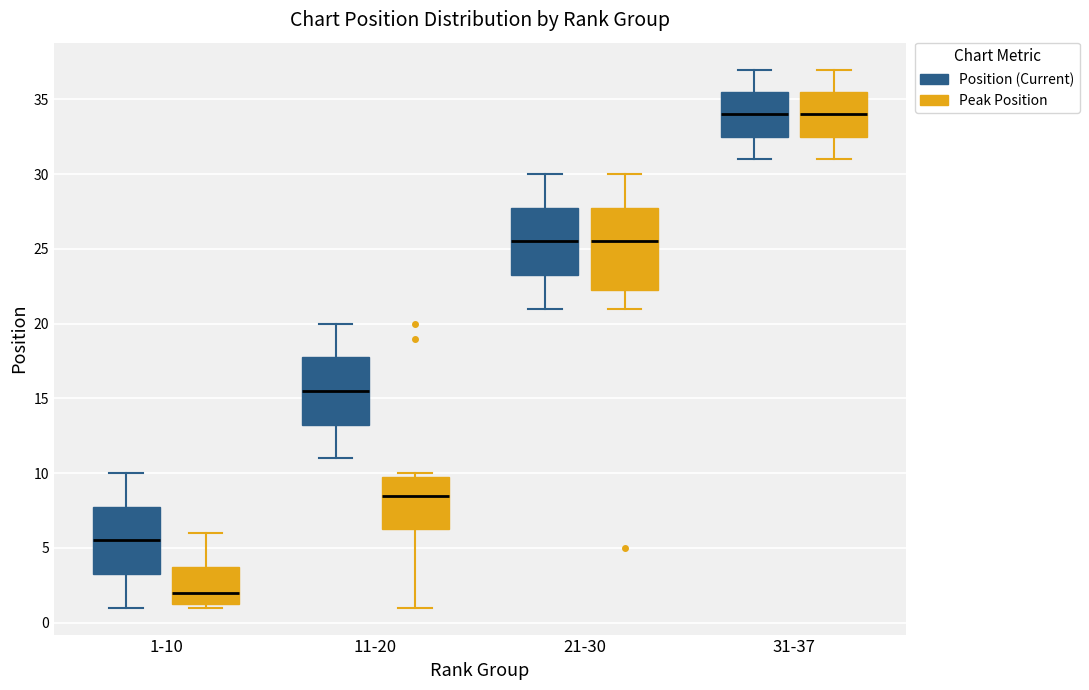

Where does the median line of the box for 21-30 (Peak Position) sit on the y-axis? The values are not printed on the chart, so give them approximately, as read against the axis.

25.5